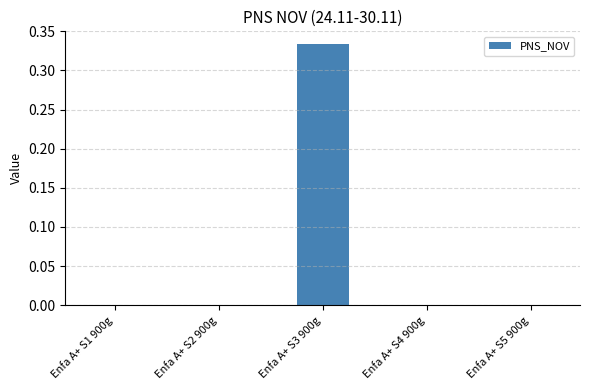

At which category does the chart reach its peak across all series?

Enfa A+ S3 900g